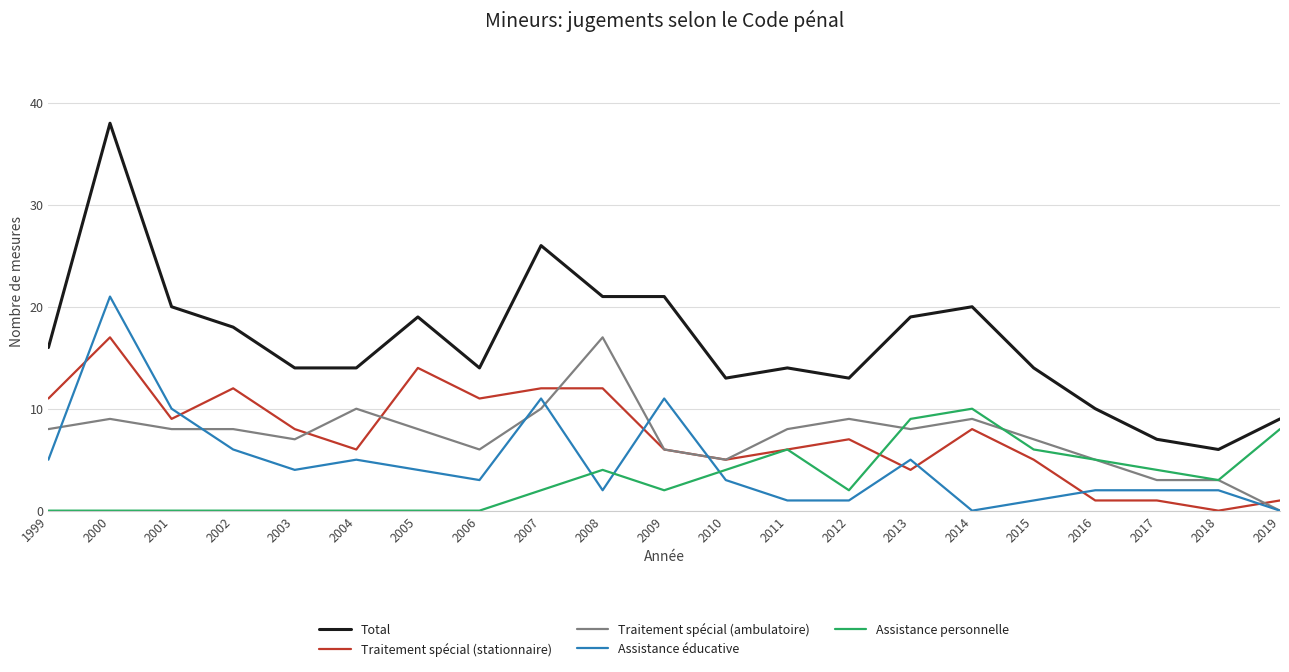

Between 2006 and 2018, which series saw the biggest shift?

Traitement spécial (stationnaire)